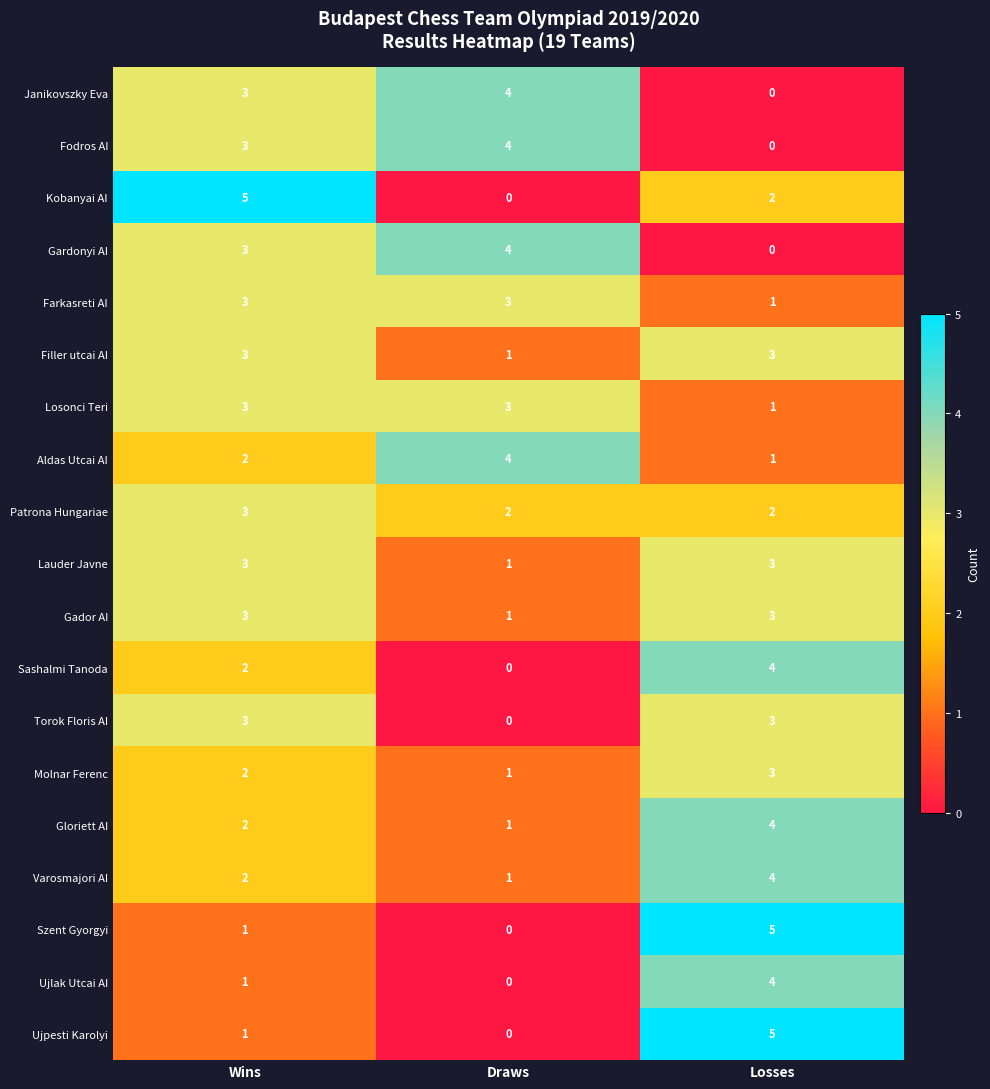

What is the difference between the maximum and minimum values in the Varosmajori AI series?

3